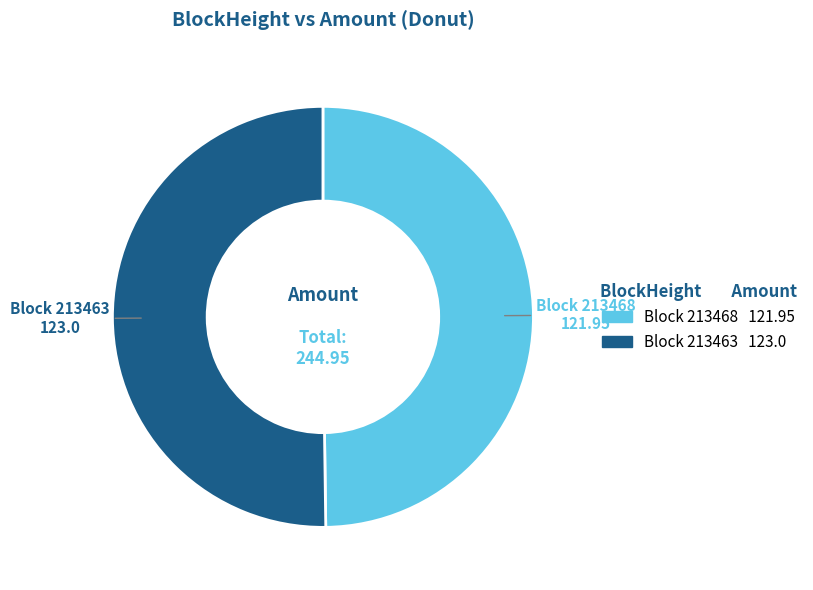

Rank the categories by value from lowest to highest.

213468, 213463